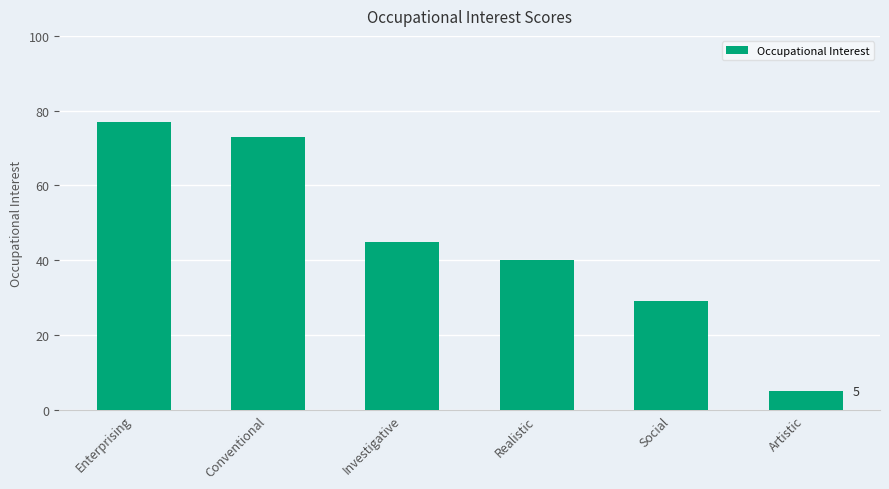

The chart shows a value of 5 at Artistic. True or false?

True